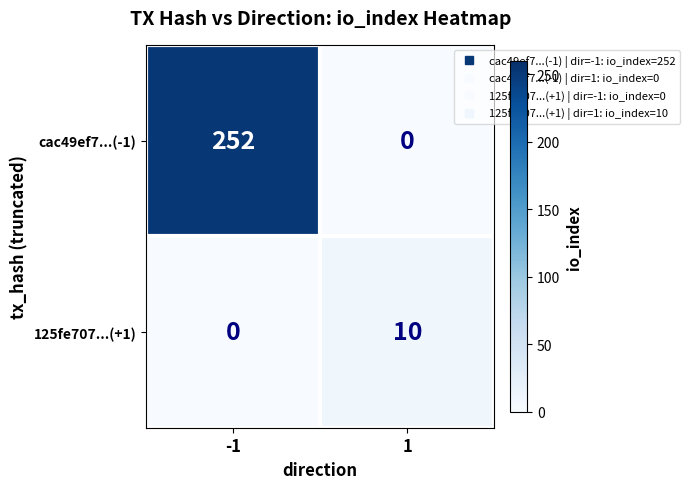

Read the 125fe707...(+1) value at 1, to the nearest 10.

10